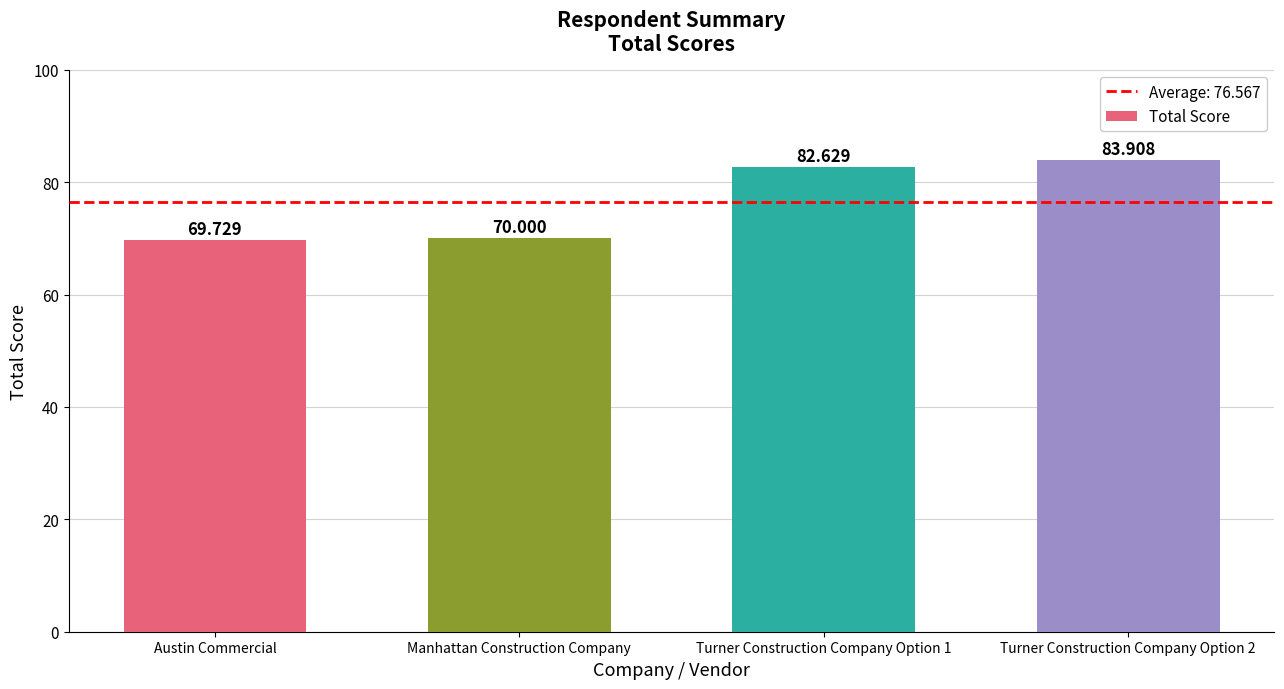

What is the approximate value at Turner Construction Company Option 1?

82.6